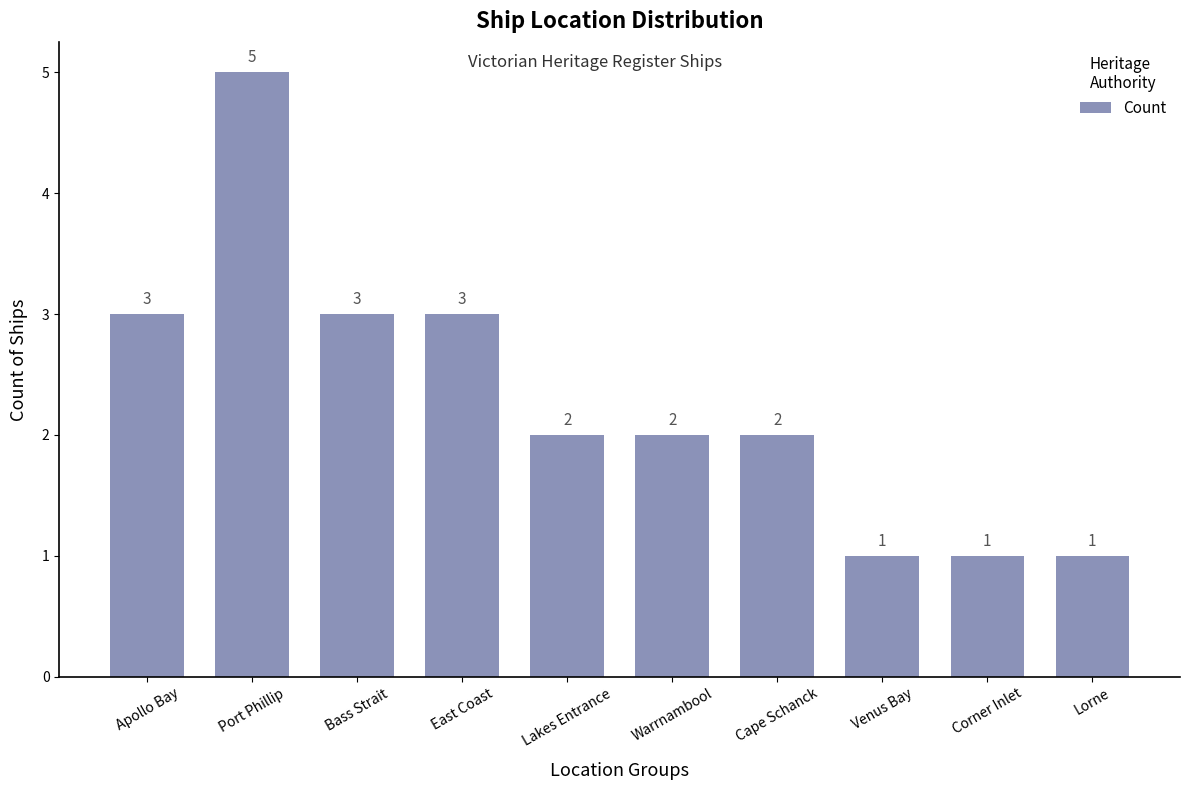

At which label does the data first exceed 2?

Apollo Bay